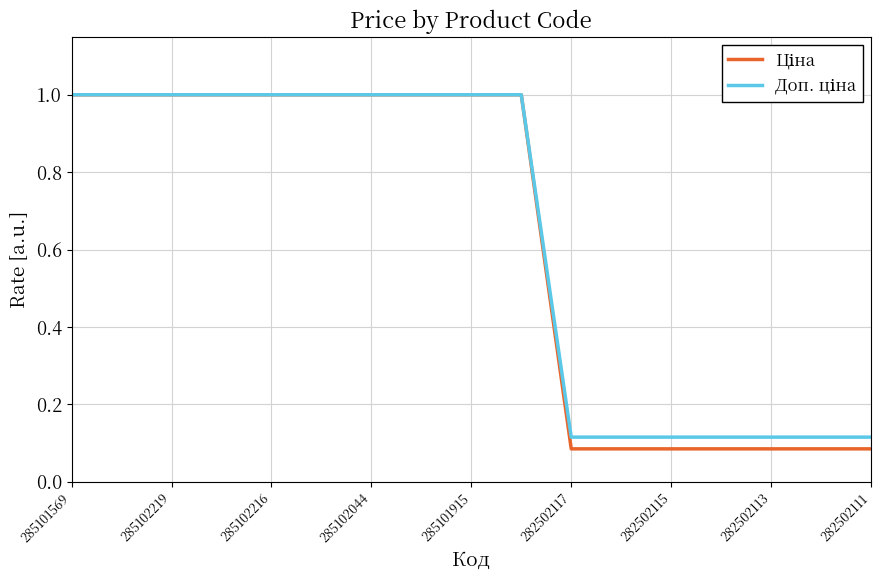

What is the maximum value shown in the chart?

1.0